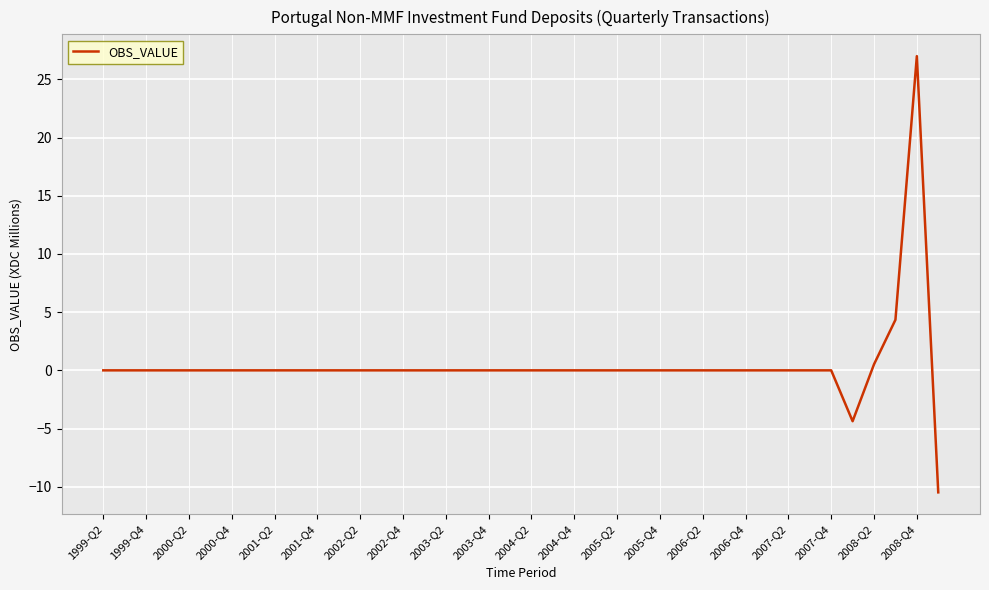

What is the smallest value displayed?

-10.5